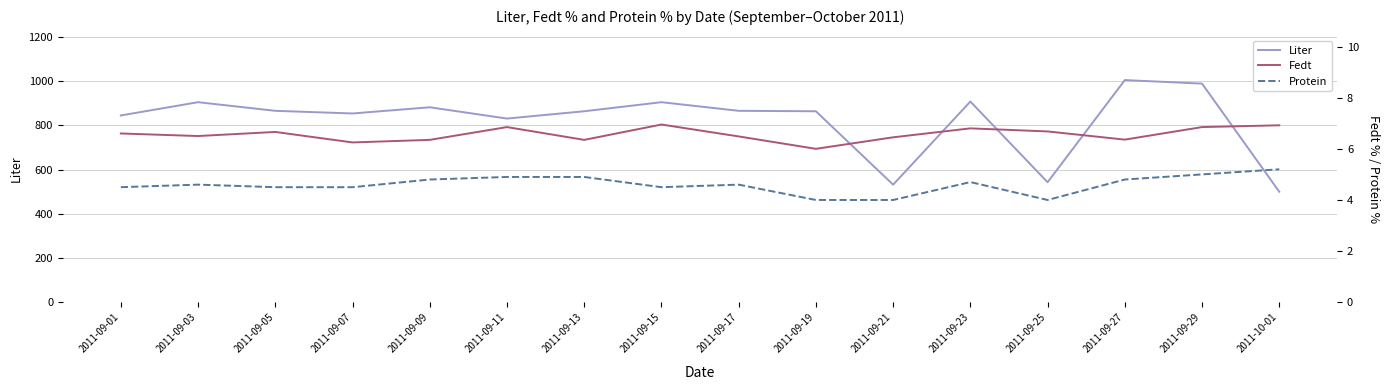

What is the label of the 11th point from the left?

2011-09-21